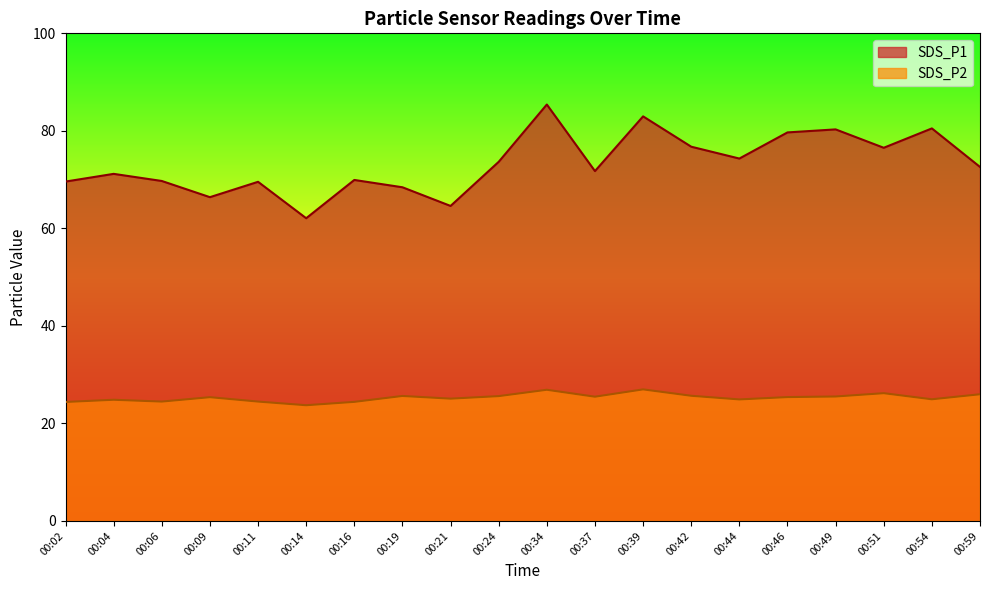

Where is SDS_P2 nearest to the value 25?

00:54